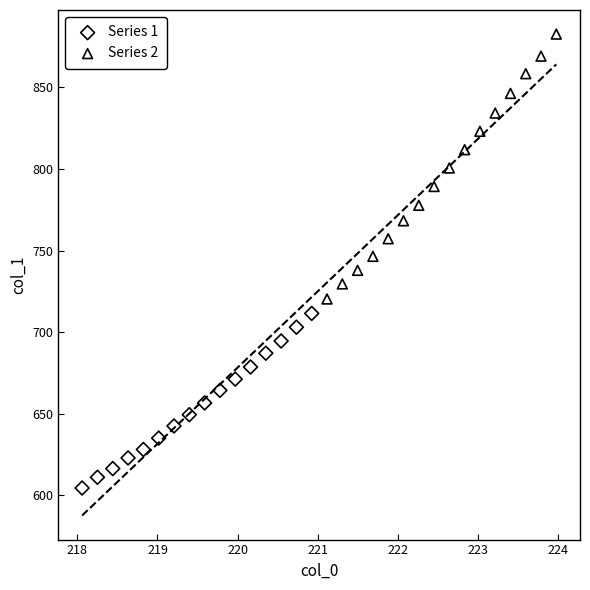

Which series contains the lowest Y value?

Series 1